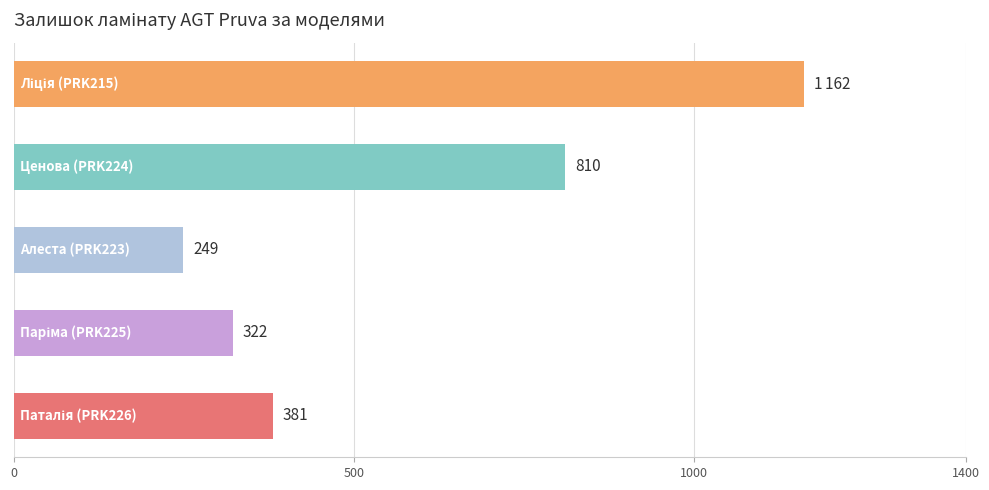

What is the greatest value displayed?

1162